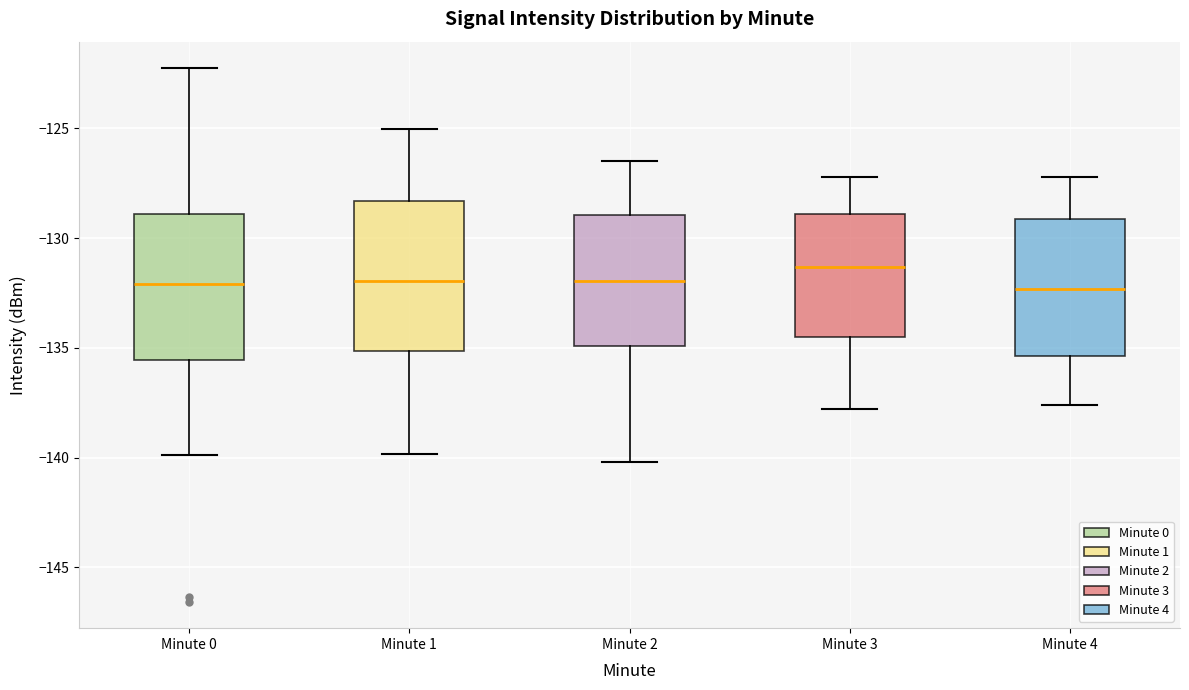

Reading left to right, transcribe this box plot: for each box, give where its median line is, the range the box spans, and where its two whiskers end, as read against the y-axis. The values are not printed on the chart, so give them approximately, as read against the axis.

Minute 0: median -132.0, box -135.5 to -129.0, whiskers -140.0 to -122.5
Minute 1: median -132.0, box -135.0 to -128.5, whiskers -140.0 to -125.0
Minute 2: median -132.0, box -135.0 to -129.0, whiskers -140.0 to -126.5
Minute 3: median -131.5, box -134.5 to -129.0, whiskers -138.0 to -127.0
Minute 4: median -132.5, box -135.5 to -129.0, whiskers -137.5 to -127.0